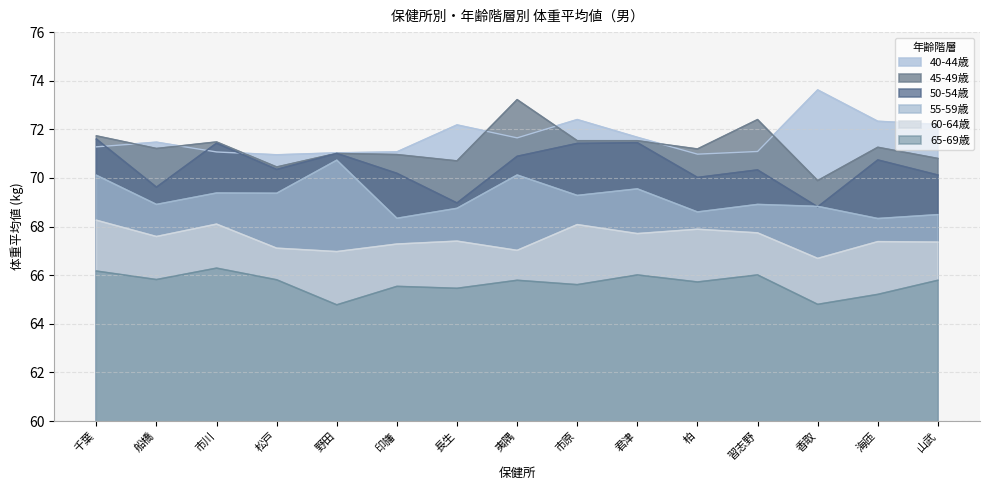

True or false: 55-59歳 and 60-64歳 intersect in this chart.

False